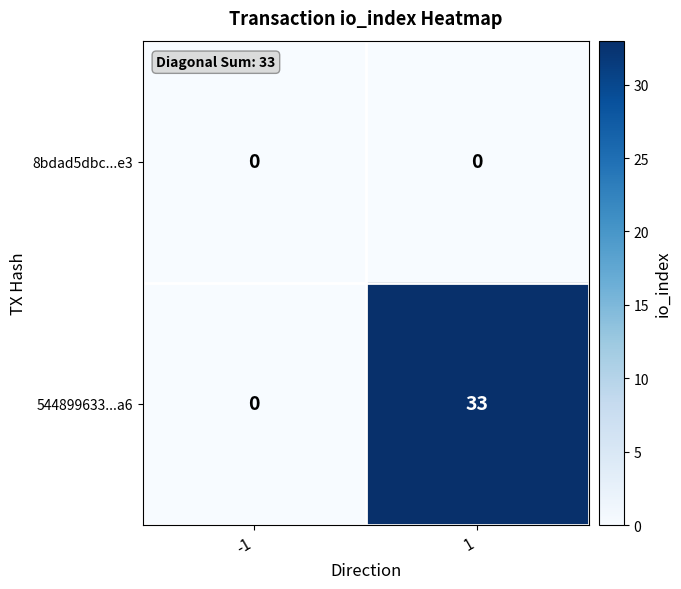

Which series changed the most between -1 and 1?

544899633...a6